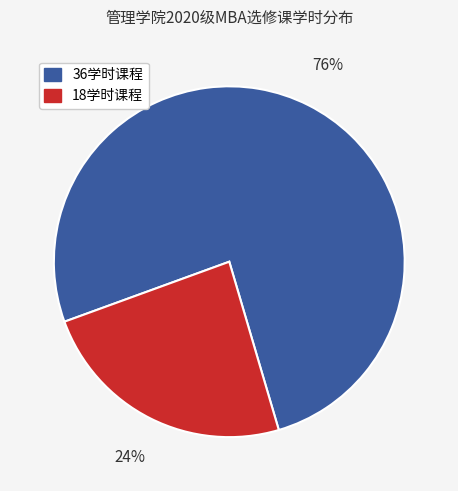

Which has a higher value, 36学时课程 or 18学时课程?

36学时课程